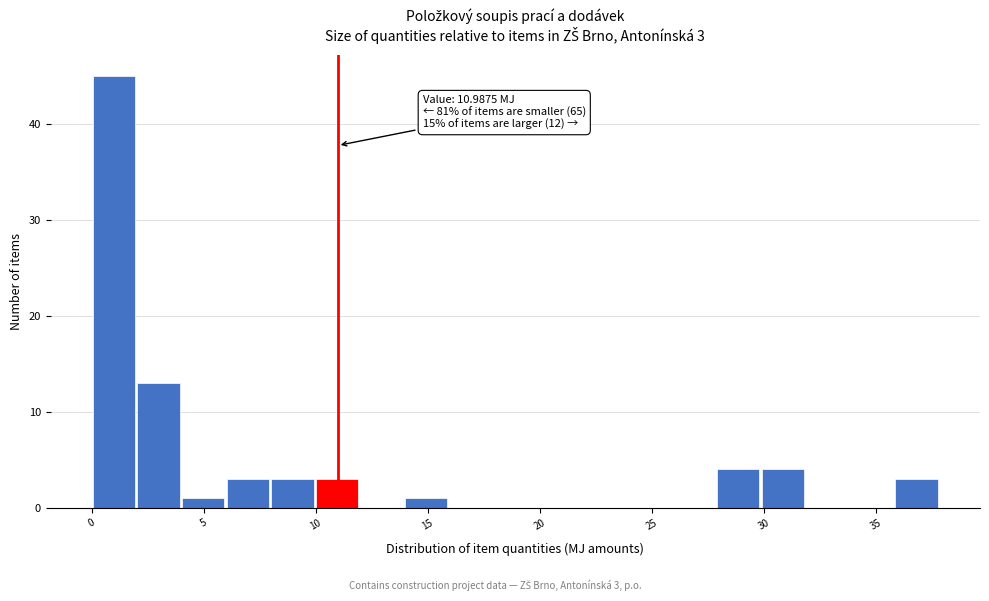

Around what value on the x-axis is the tallest bar? Give the approximate position of its centre, as read against the axis.

1.0